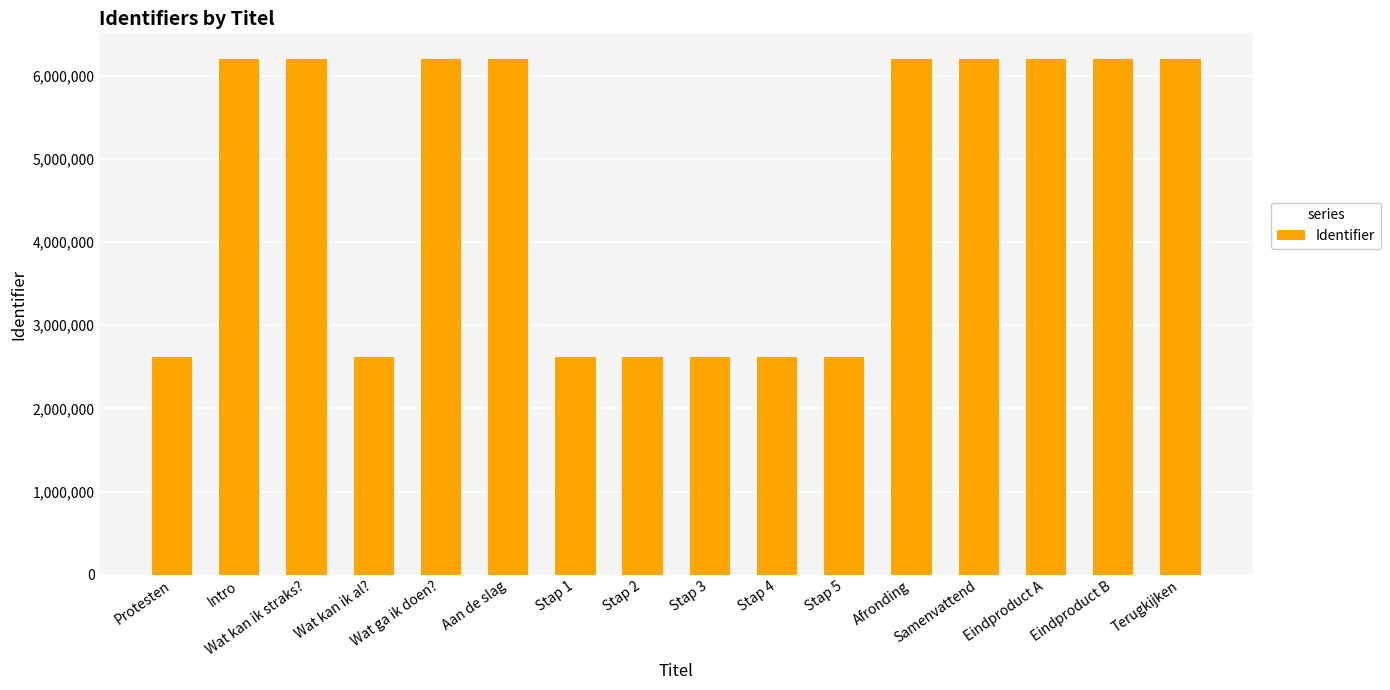

What is the maximum value shown in the chart?

6200679